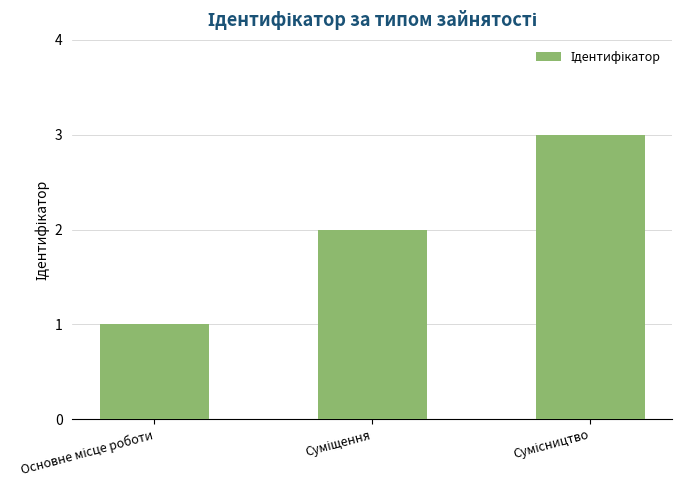

What is the maximum value shown in the chart?

3